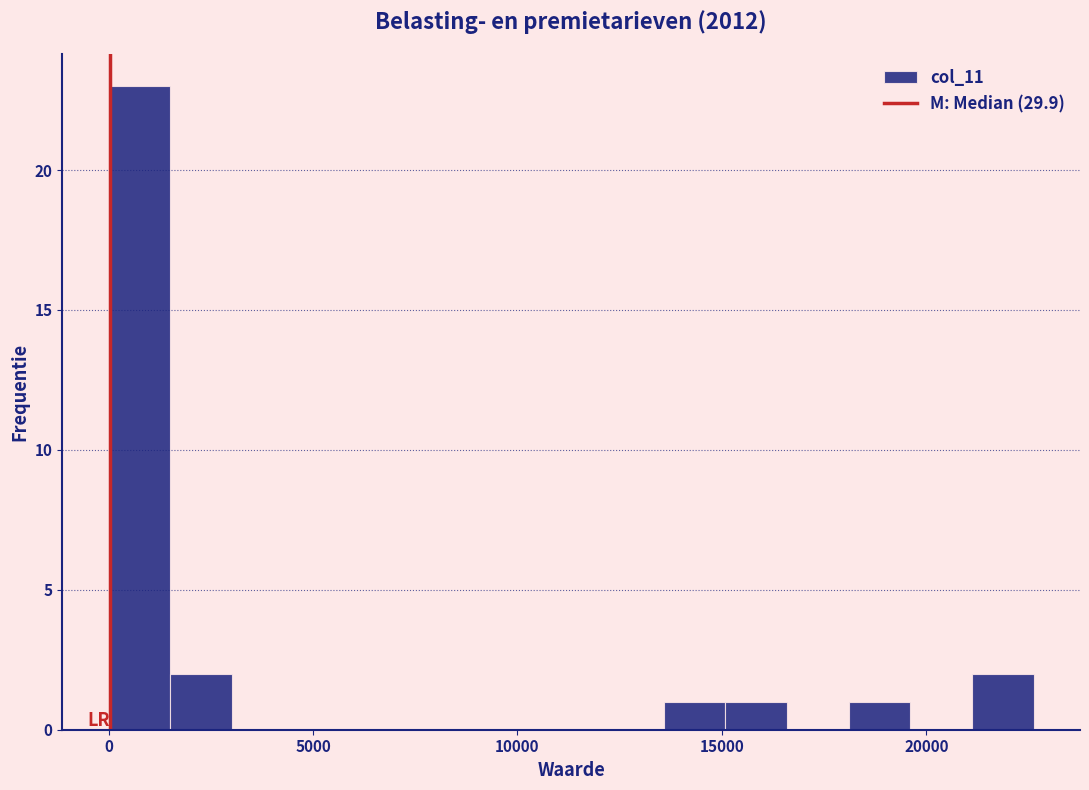

Read against the x-axis, roughly where is the centre of the tallest bar?

1000